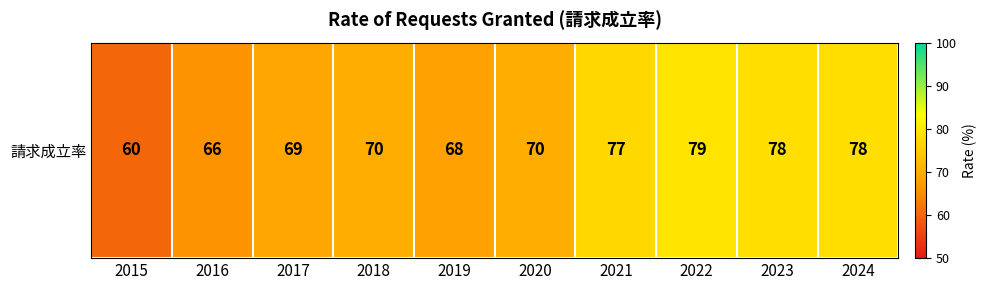

At which label does the data first exceed 70?

2021